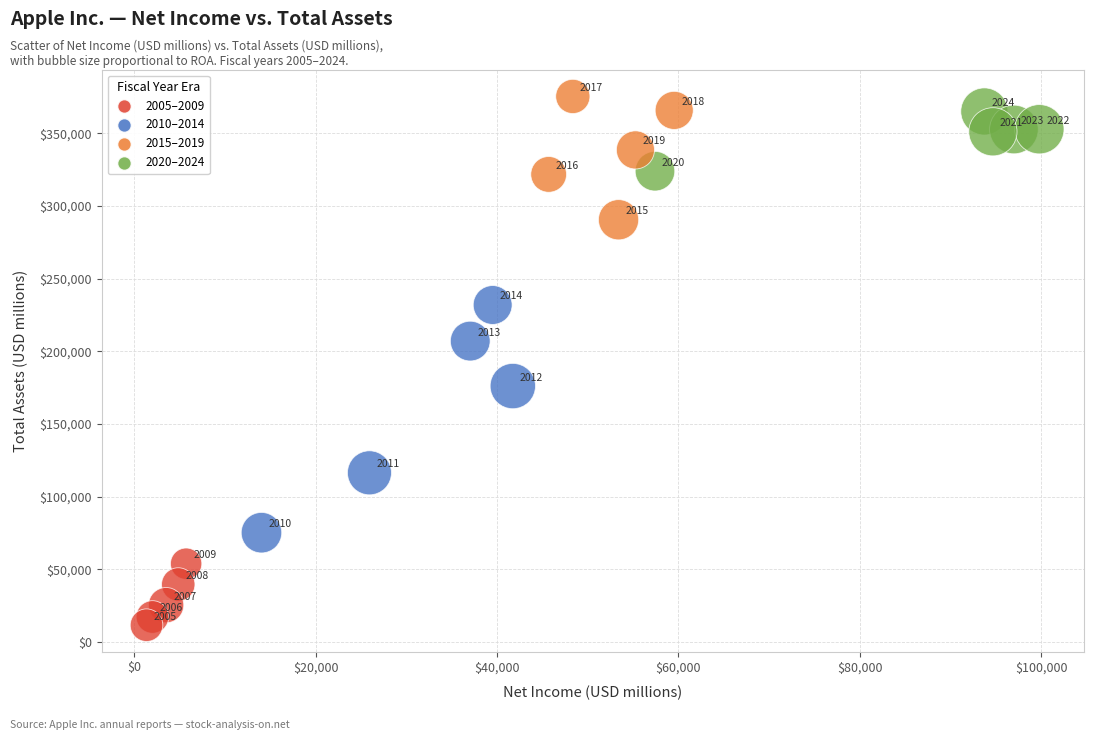

What is the range of X values (max minus min)?

98468